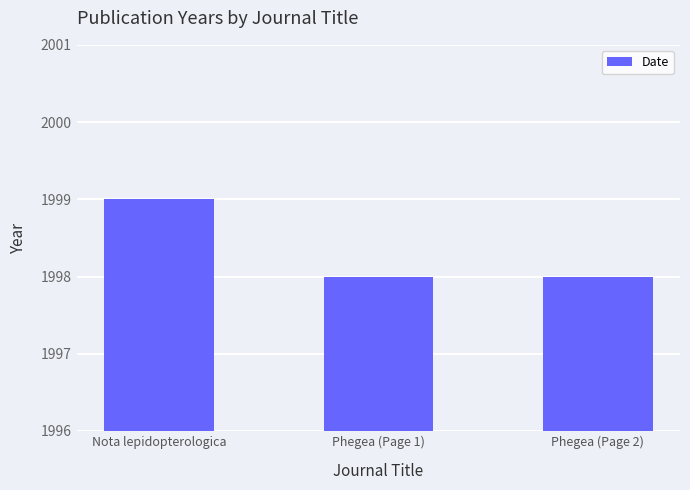

What position from the right is Phegea (Page 2)?

1